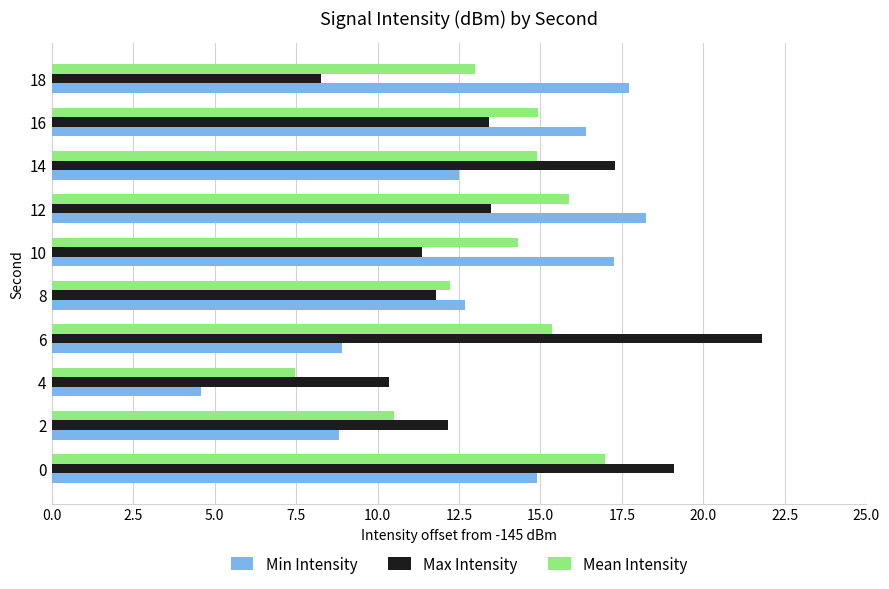

What is the approximate value of Min Intensity at 4?

4.6